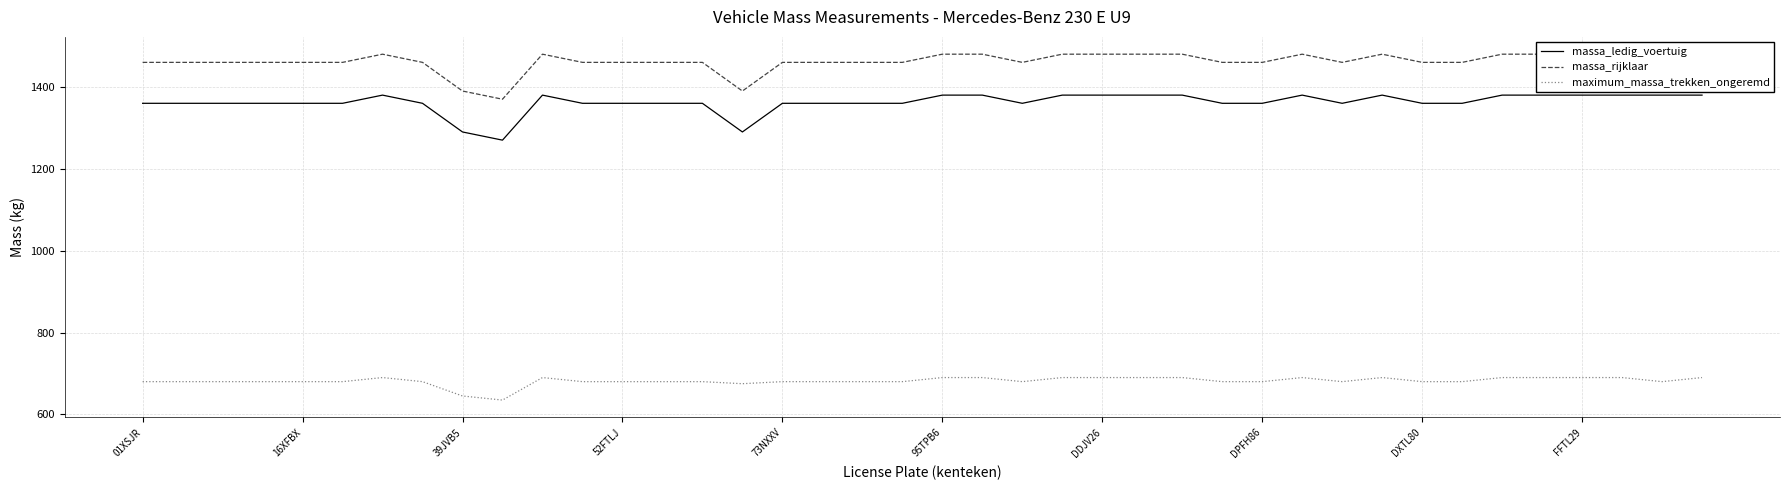

True or false: maximum_massa_trekken_ongeremd and massa_ledig_voertuig intersect in this chart.

False